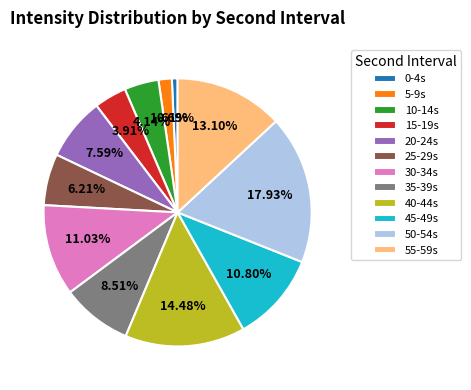

Is 0-4s the majority of the pie?

No